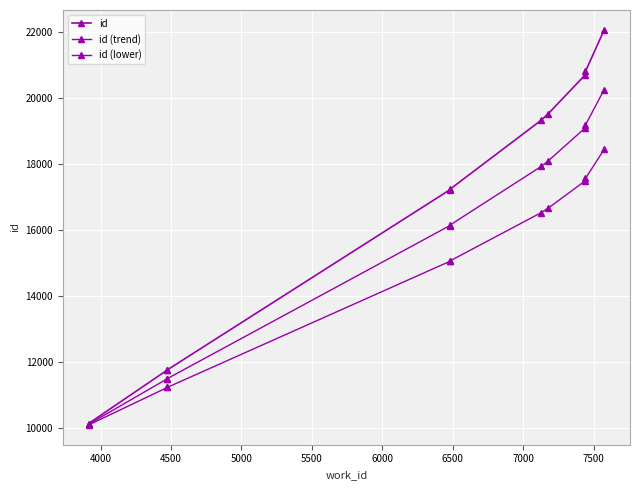

What is the spread (max minus min) of values at 4000?

530.4